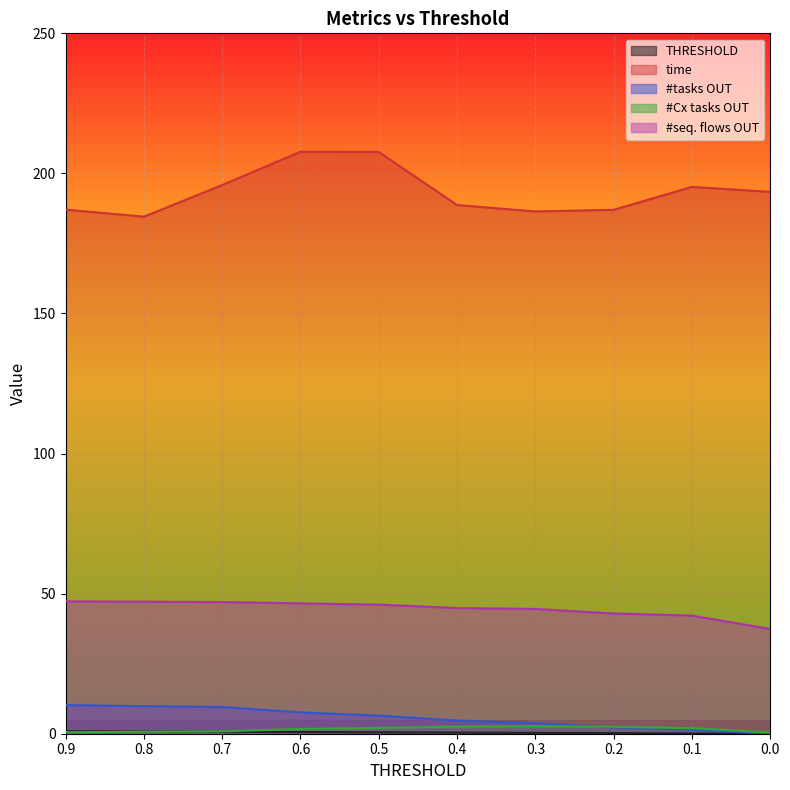

How many distinct data groups are displayed?

5